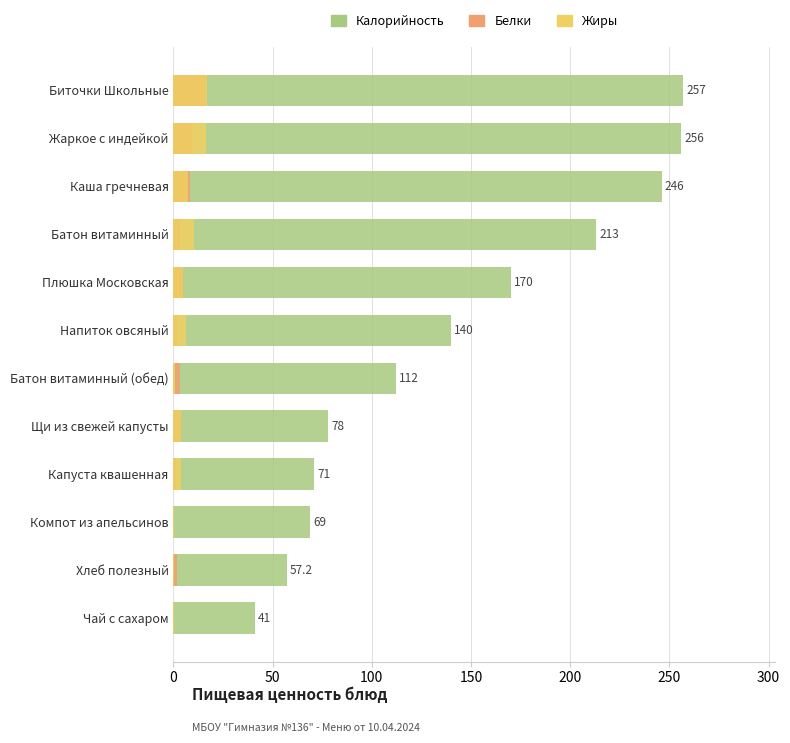

Count the number of data series in this chart.

3